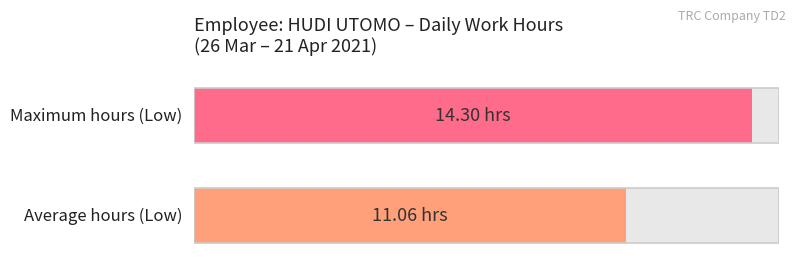

How many series are shown in this chart?

2